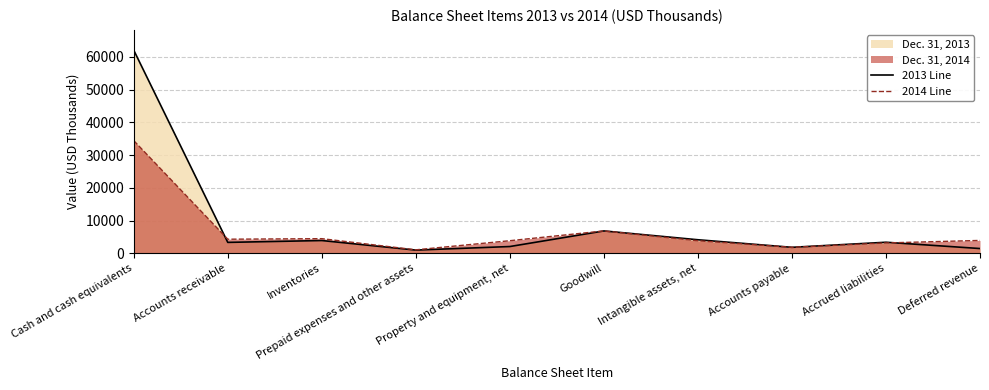

List the labels in order of 2014 Line value, largest first.

Cash and cash equivalents, Goodwill, Inventories, Accounts receivable, Deferred revenue, Property and equipment, net, Intangible assets, net, Accrued liabilities, Accounts payable, Prepaid expenses and other assets